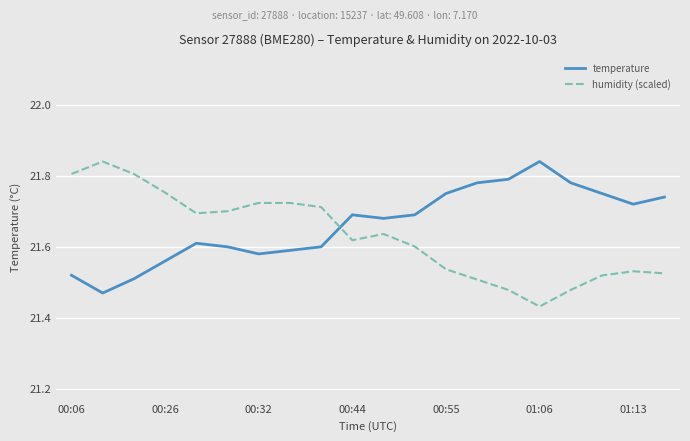

True or false: humidity (scaled) and temperature intersect in this chart.

True